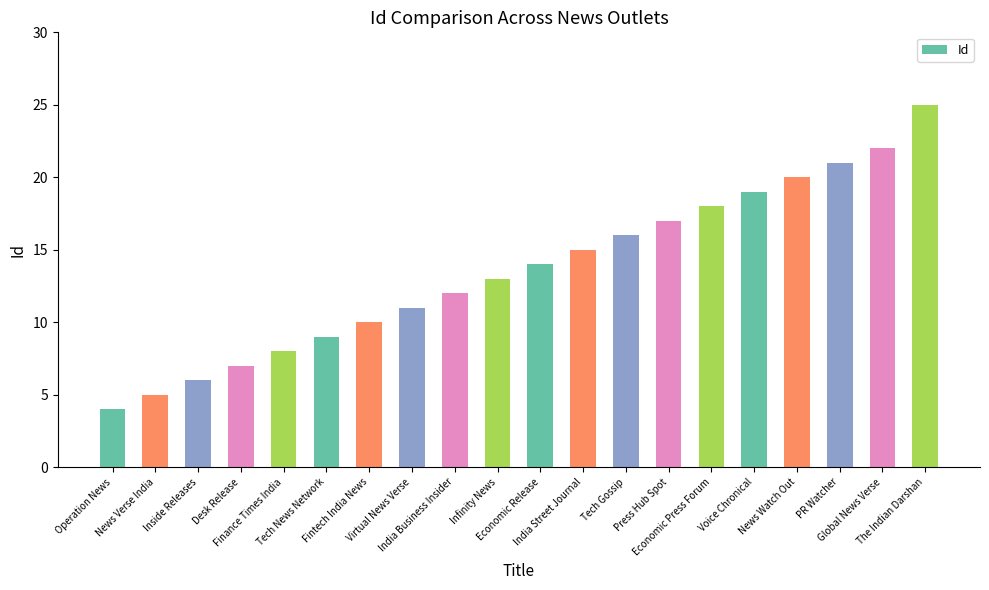

List the labels in order of value, smallest first.

Operation News, News Verse India, Inside Releases, Desk Release, Finance Times India, Tech News Network, Fintech India News, Virtual News Verse, India Business Insider, Infinity News, Economic Release, India Street Journal, Tech Gossip, Press Hub Spot, Economic Press Forum, Voice Chronical, News Watch Out, PR Watcher, Global News Verse, The Indian Darshan